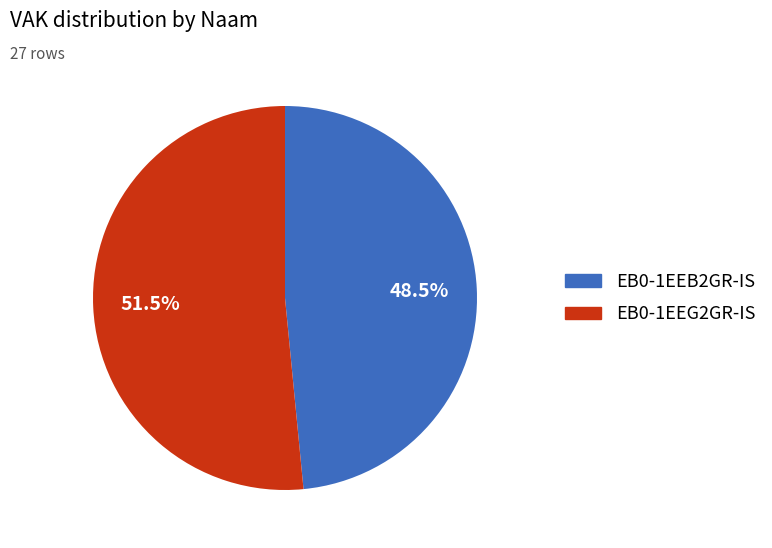

Which category has the biggest portion of the pie?

EB0-1EEG2GR-IS